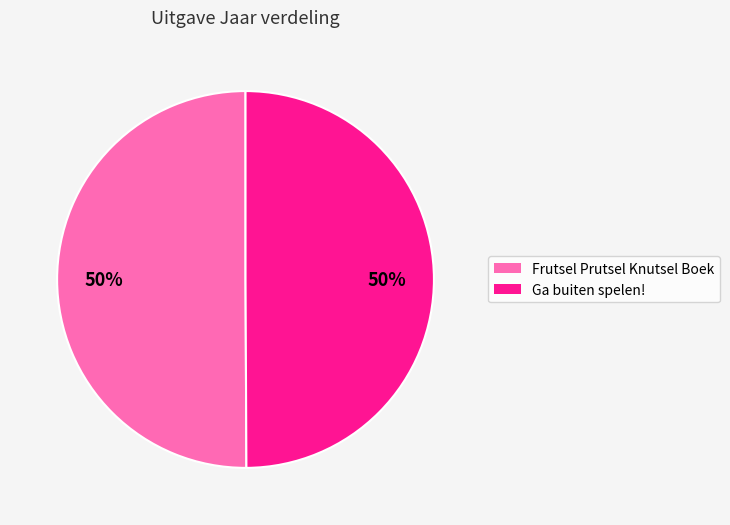

To the nearest percent, what is the average slice percentage?

50%